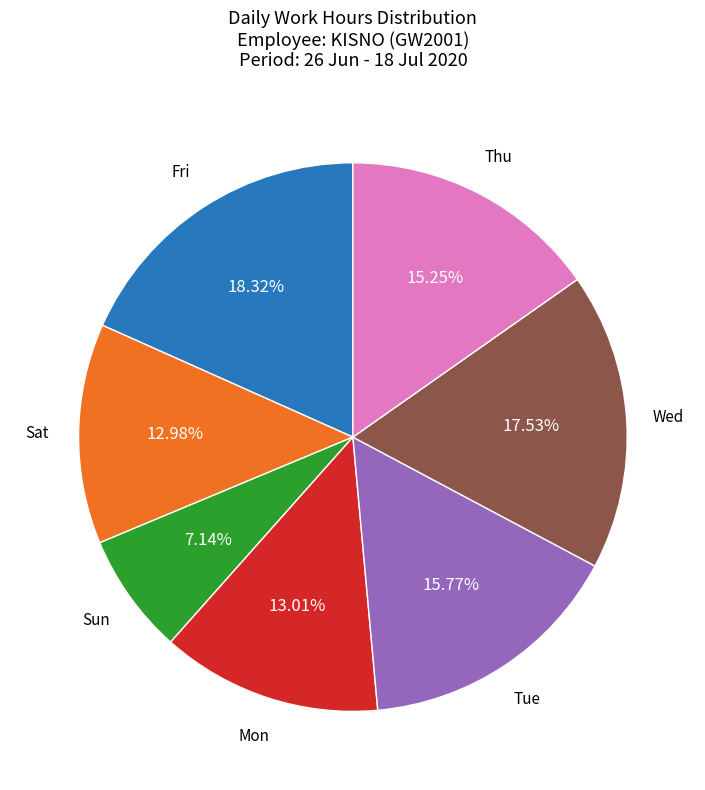

Is there any slice that represents more than half of the pie?

No